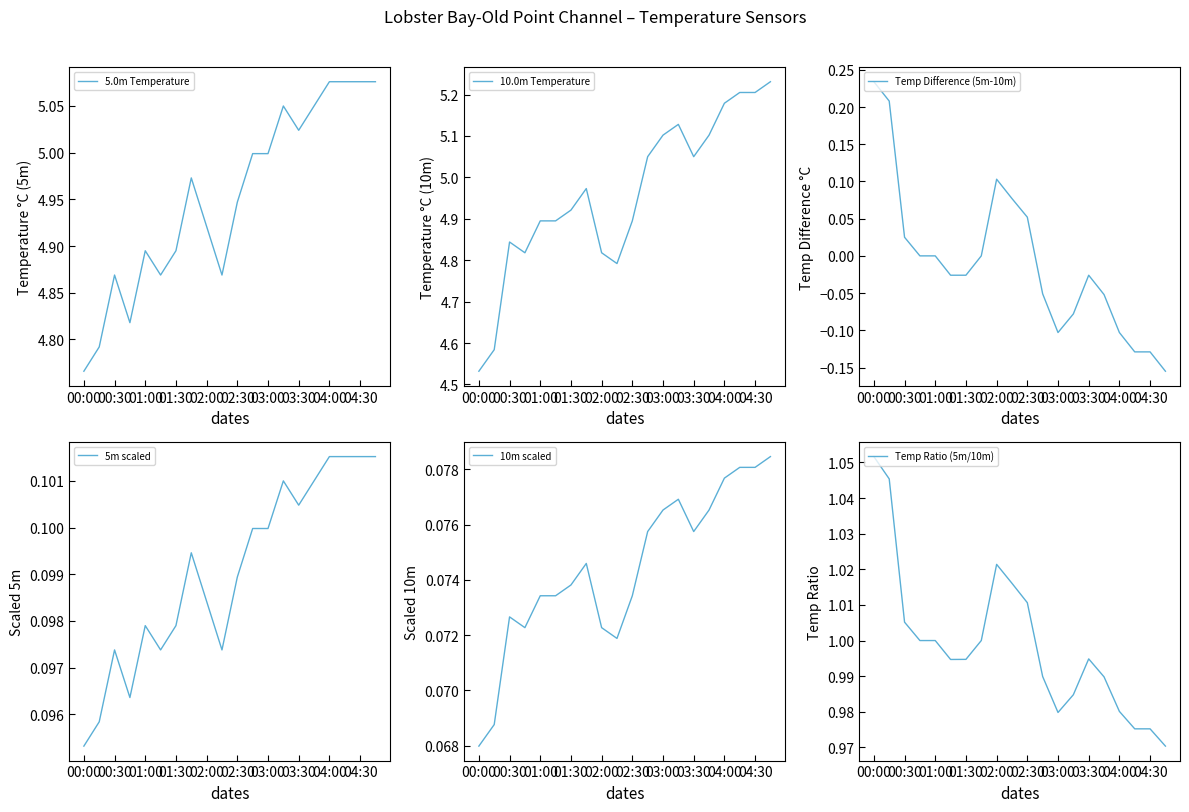

Is it true that 5.0m Temperature equals 7.4 at 02:00?

False